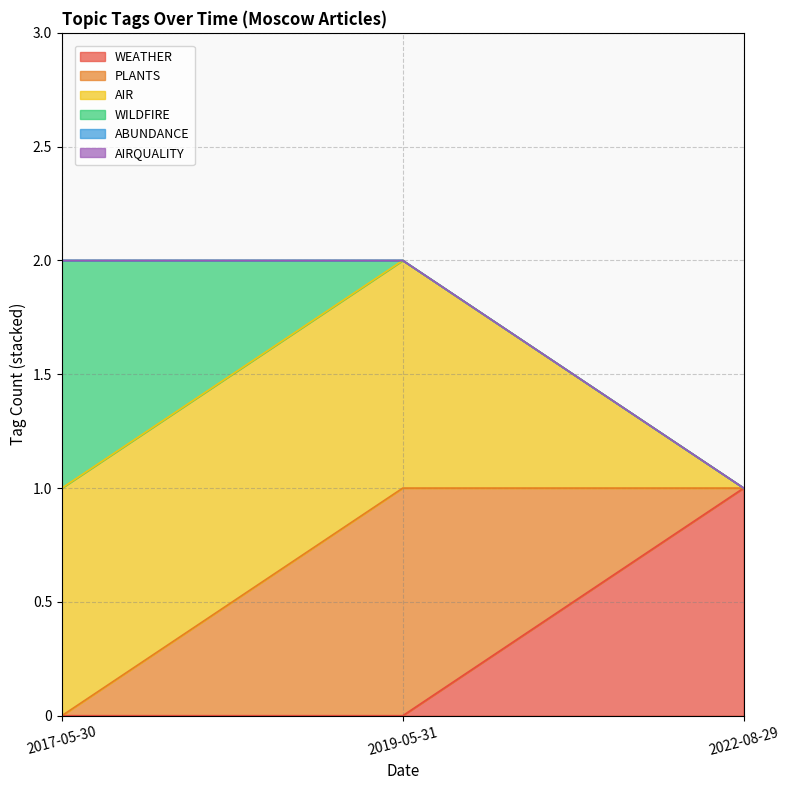

What is the total value across all series at 2019-05-31?

5